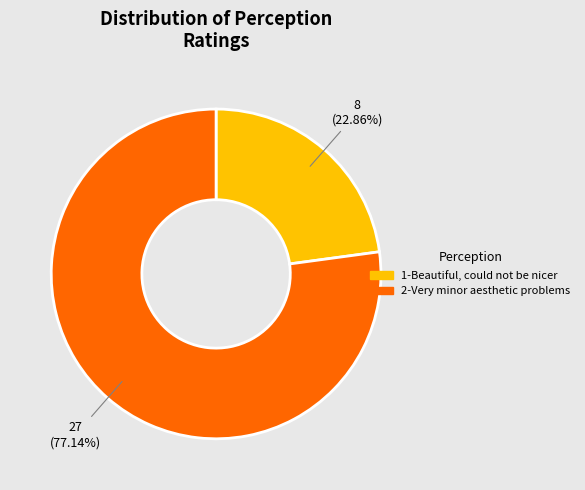

Is it true that 2-Very minor aesthetic problems is 83% of the pie?

False